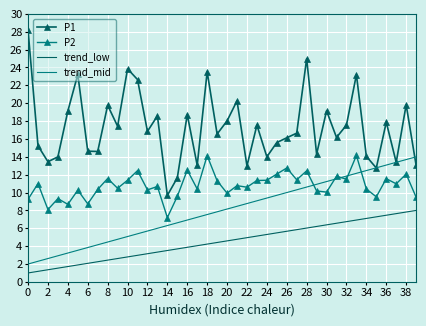

The P2 series shows 7.2 at 14. True or false?

True